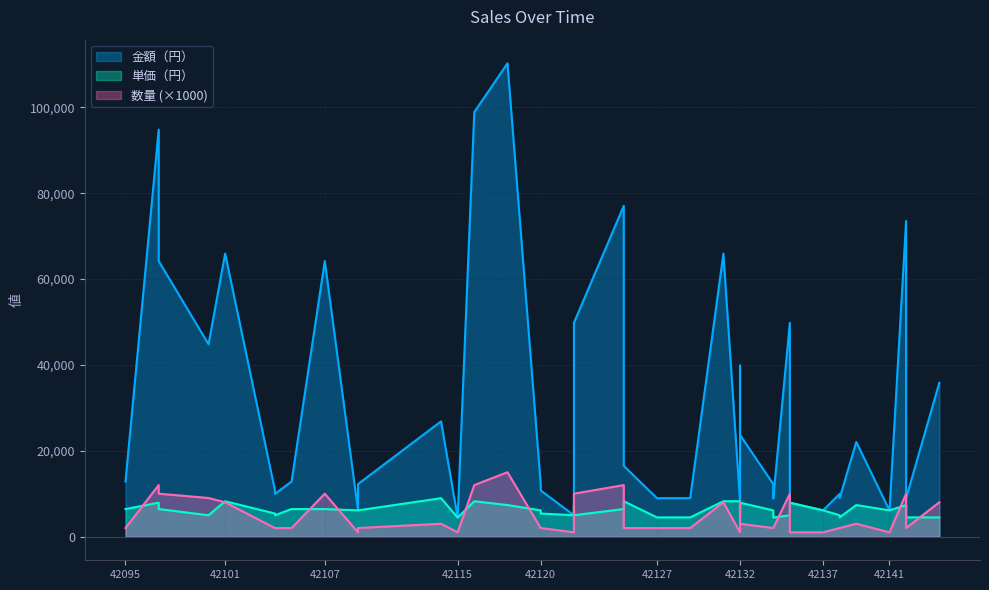

Does the chart have visible grid lines?

Yes